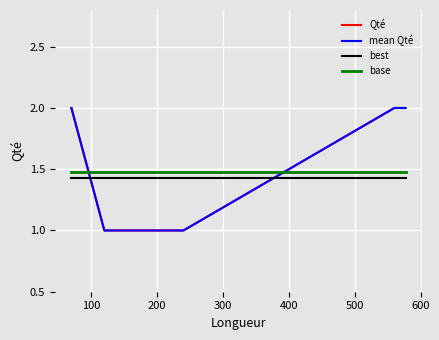

What is the sum of the values at 120 and 577?

3